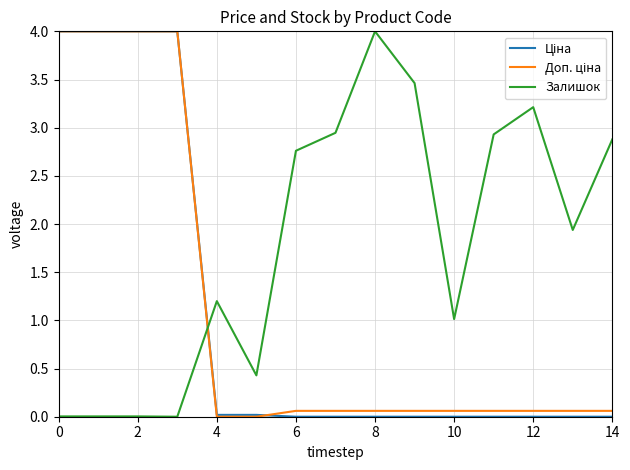

What is the maximum value for Залишок?

4.0